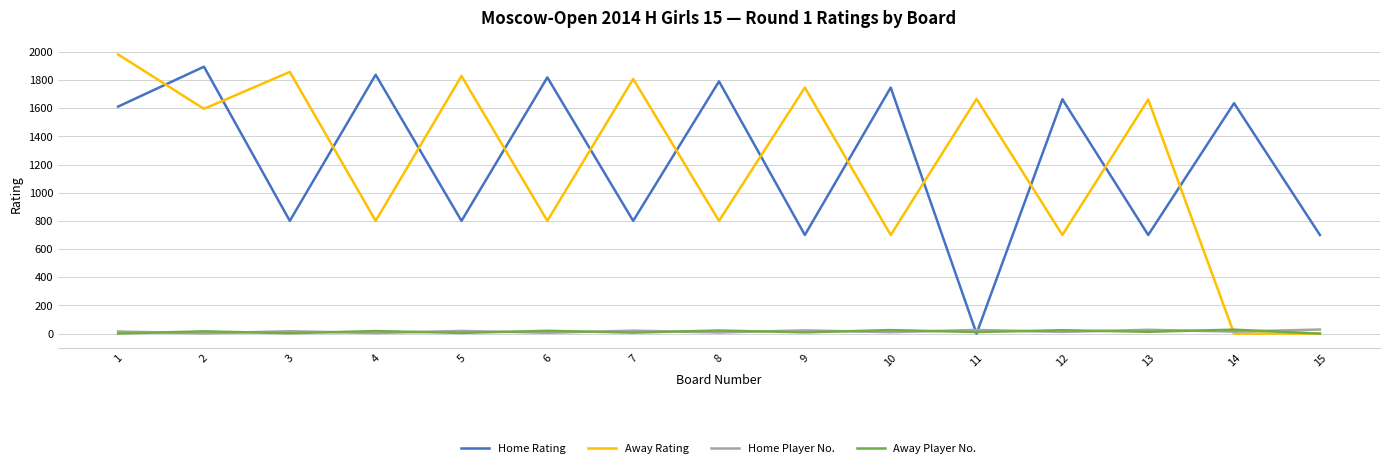

Which series ends up on top after the final intersection of Away Player No. and Home Rating?

Home Rating